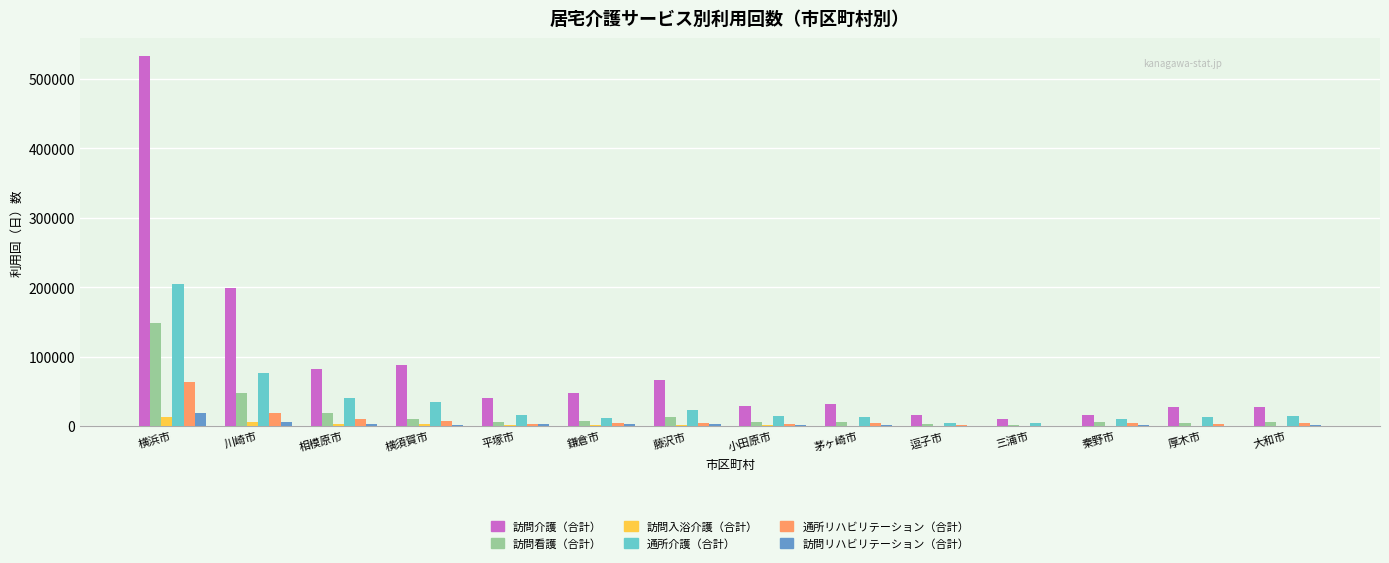

Where is 訪問介護（合計） nearest to the value 271109?

川崎市